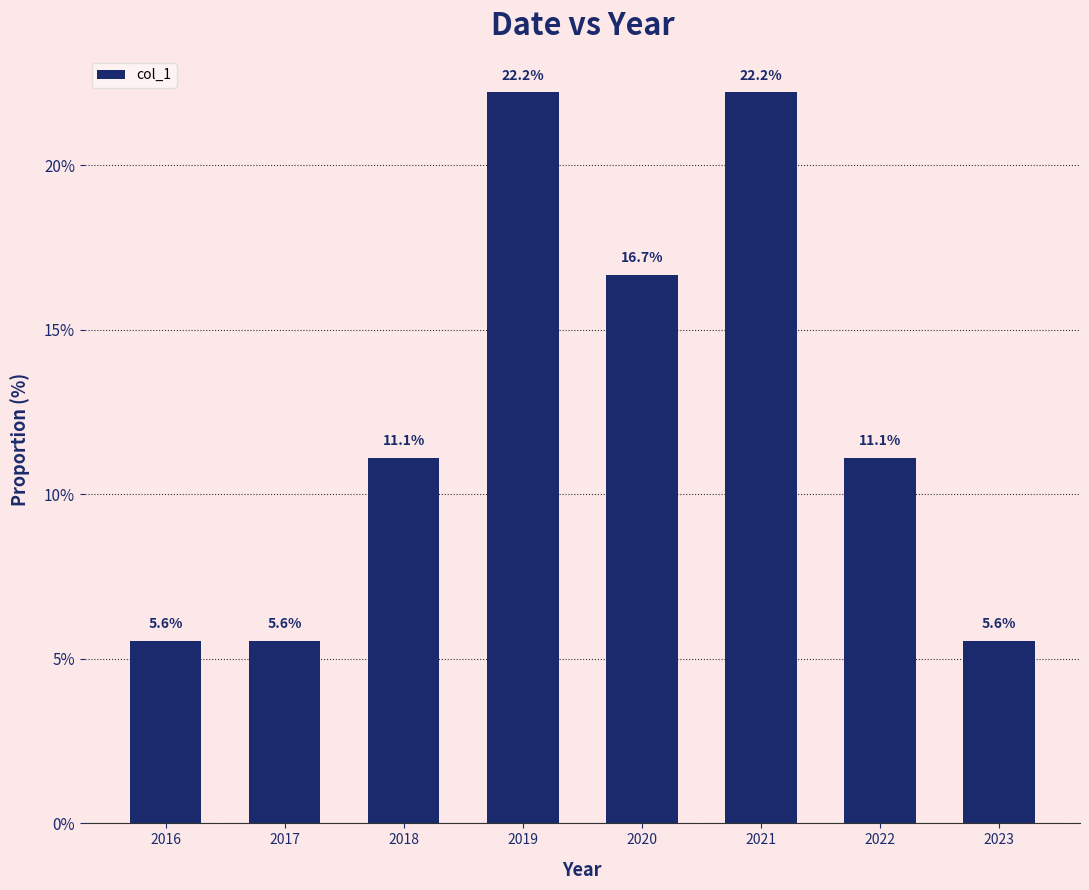

Approximately how many times larger is the value at 2017 compared to 2016?

1.0